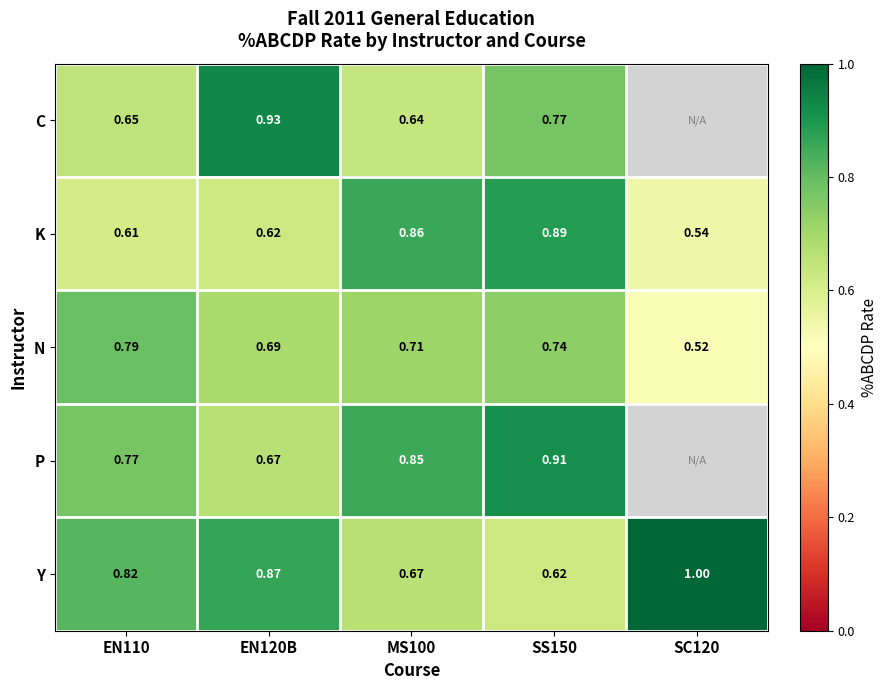

At which category is the sum across all series the highest?

SS150